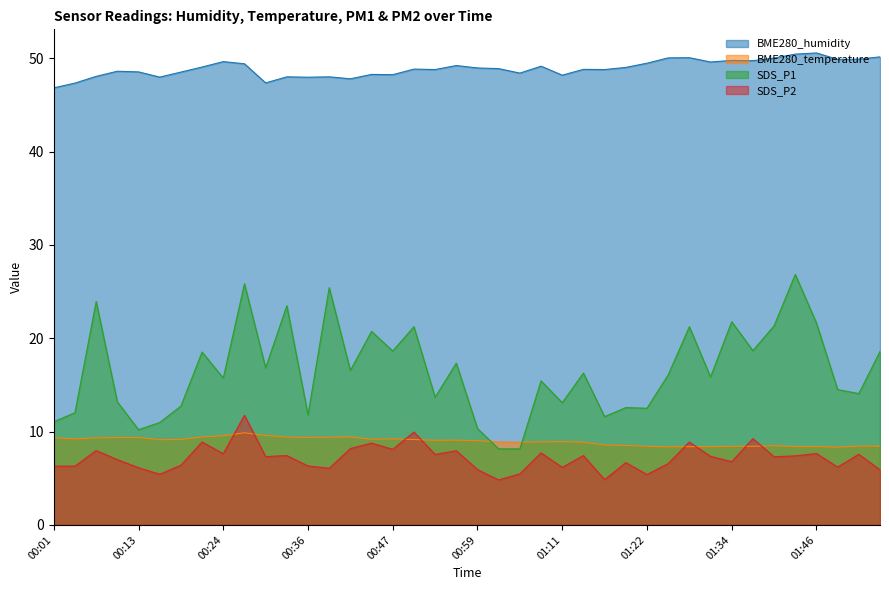

Between 00:10 and 01:28, which series saw the biggest shift?

SDS_P1